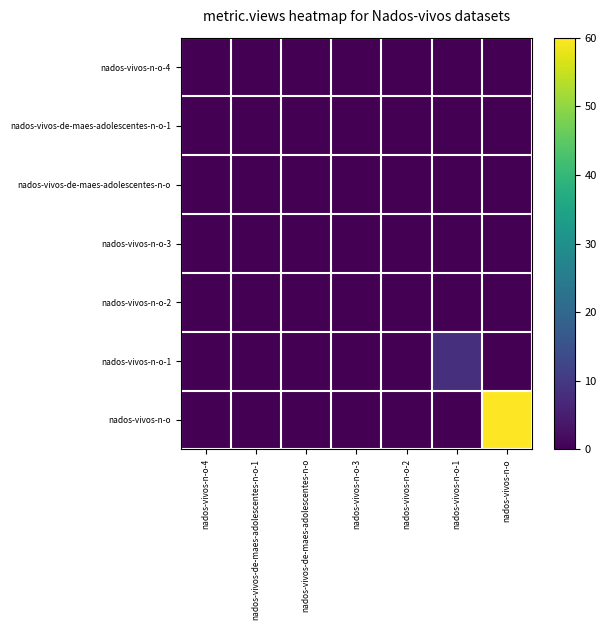

At nados-vivos-n-o-4, list the series in order from smallest to largest.

nados-vivos-n-o-4, nados-vivos-de-maes-adolescentes-n-o-1, nados-vivos-de-maes-adolescentes-n-o, nados-vivos-n-o-3, nados-vivos-n-o-2, nados-vivos-n-o-1, nados-vivos-n-o